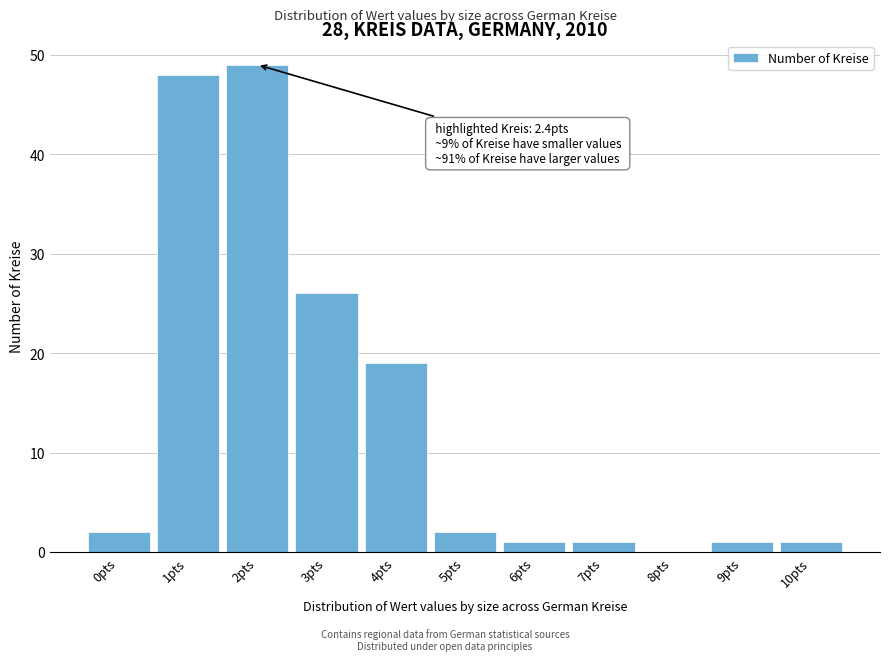

Reading right to left, transcribe all the data shown in this chart.

10pts=1	9pts=1	8pts=0	7pts=1	6pts=1	5pts=2	4pts=19	3pts=26	2pts=49	1pts=48	0pts=2